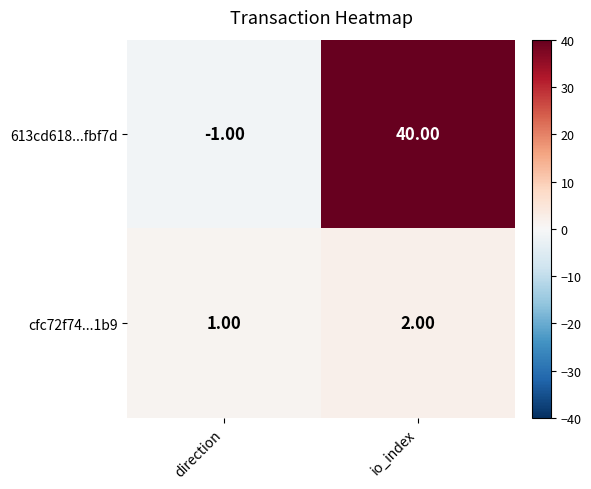

Rank the series by their average value, from lowest to highest.

cfc72f74...1b9, 613cd618...fbf7d